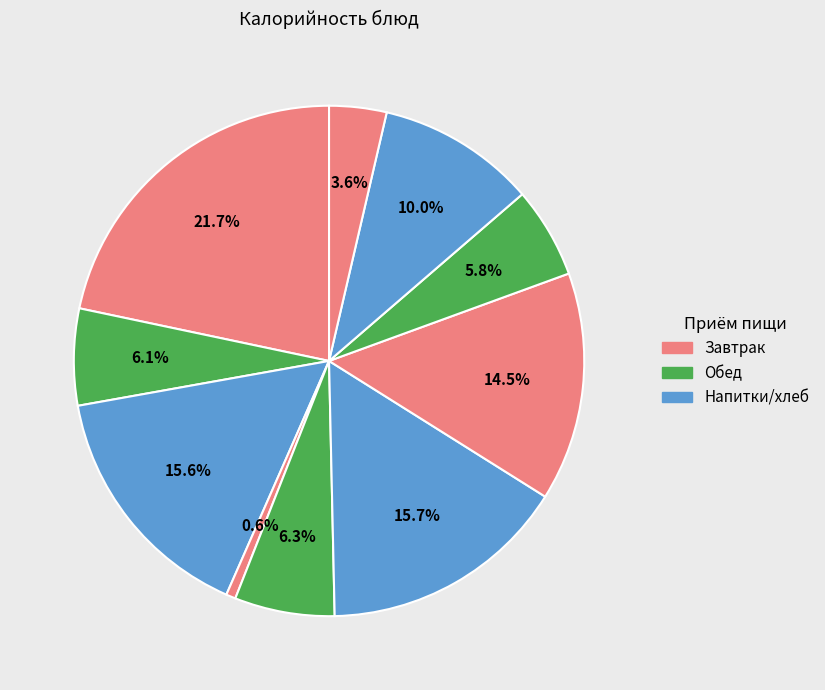

Count the number of slices in the pie.

10